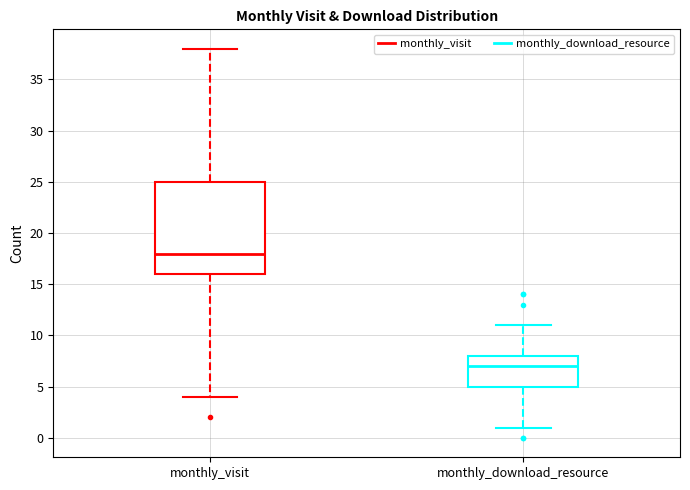

Which box has the lowest median line?

monthly_download_resource